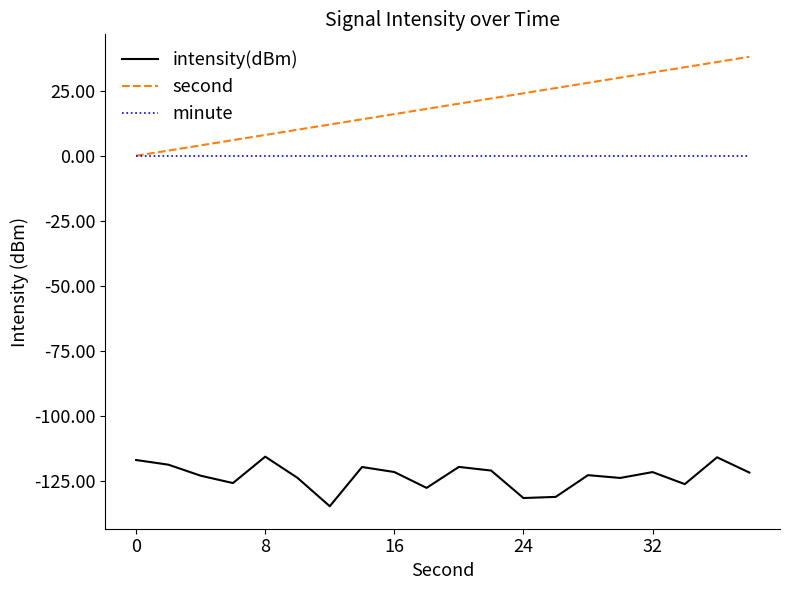

True or false: second and intensity(dBm) cross at least once.

False